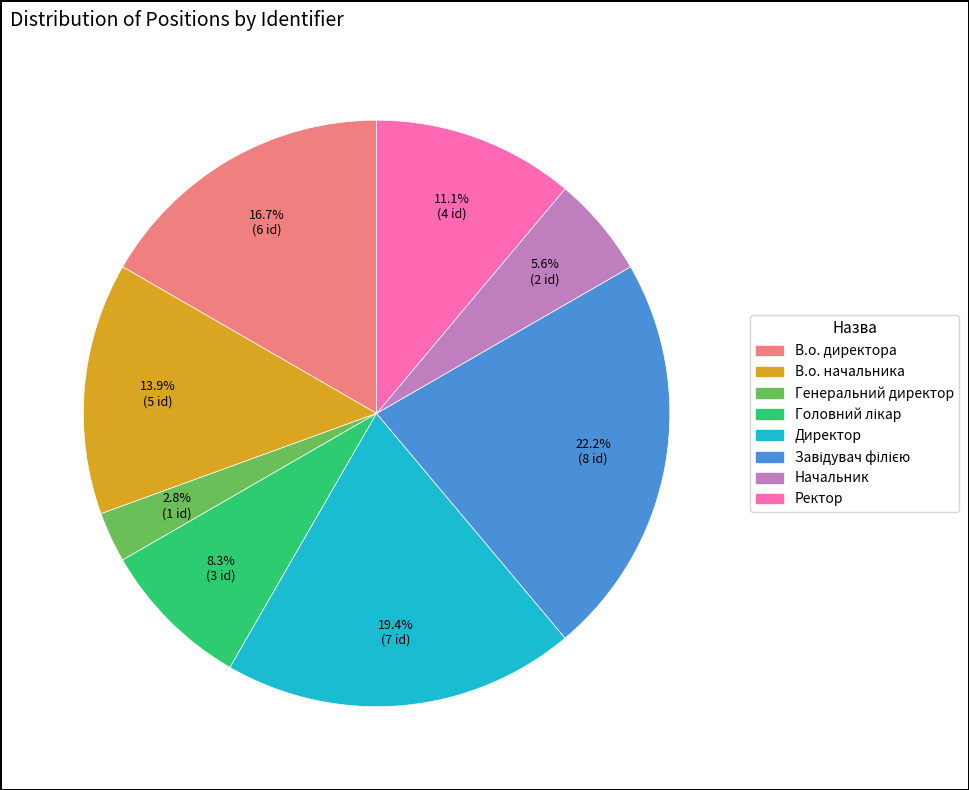

What is the smallest slice in the pie chart?

Генеральний директор